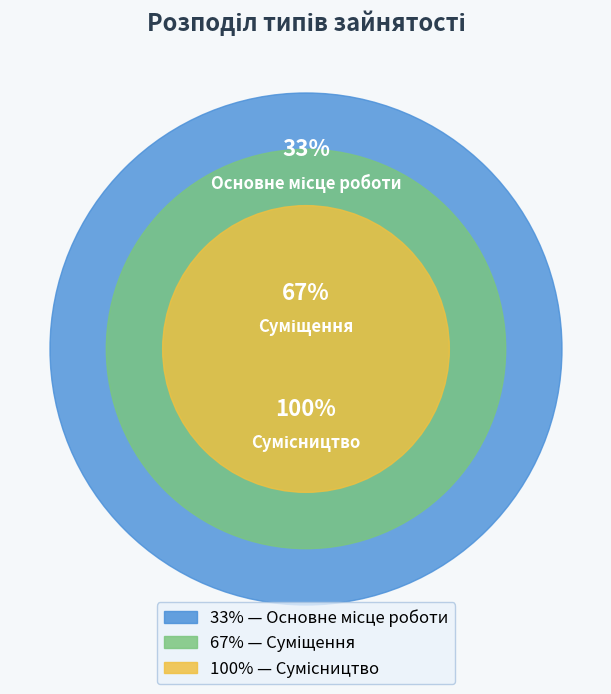

What is the smallest slice in the pie chart?

Основне місце роботи